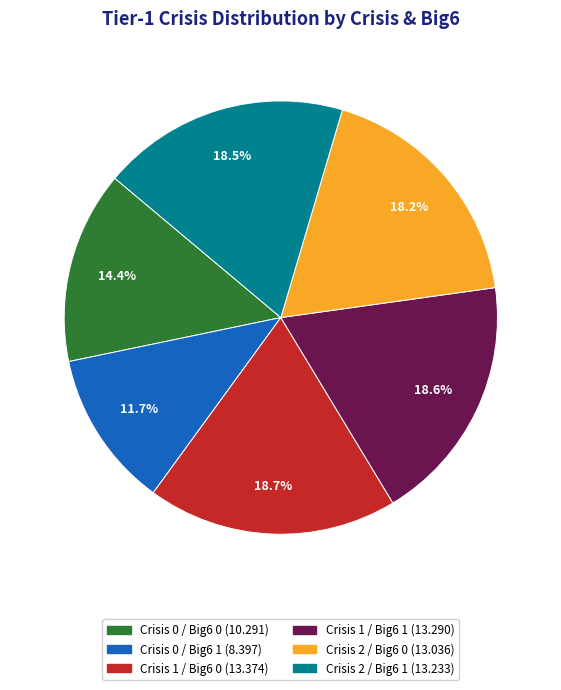

Is the sum of Crisis 2 / Big6 0 and Crisis 1 / Big6 1 greater than half?

No